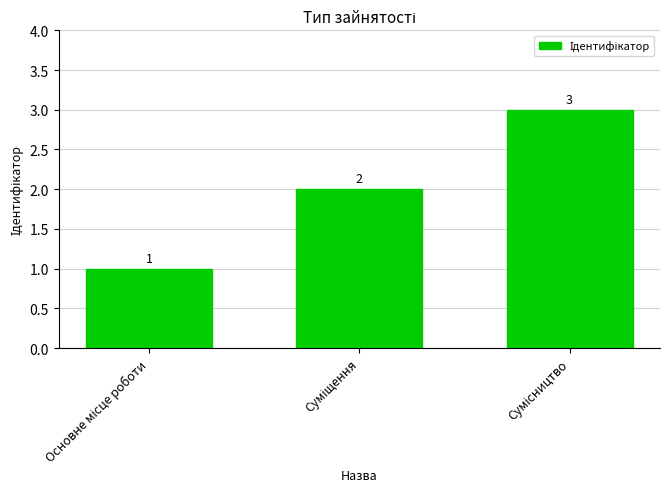

How many values are between 1 and 3?

3